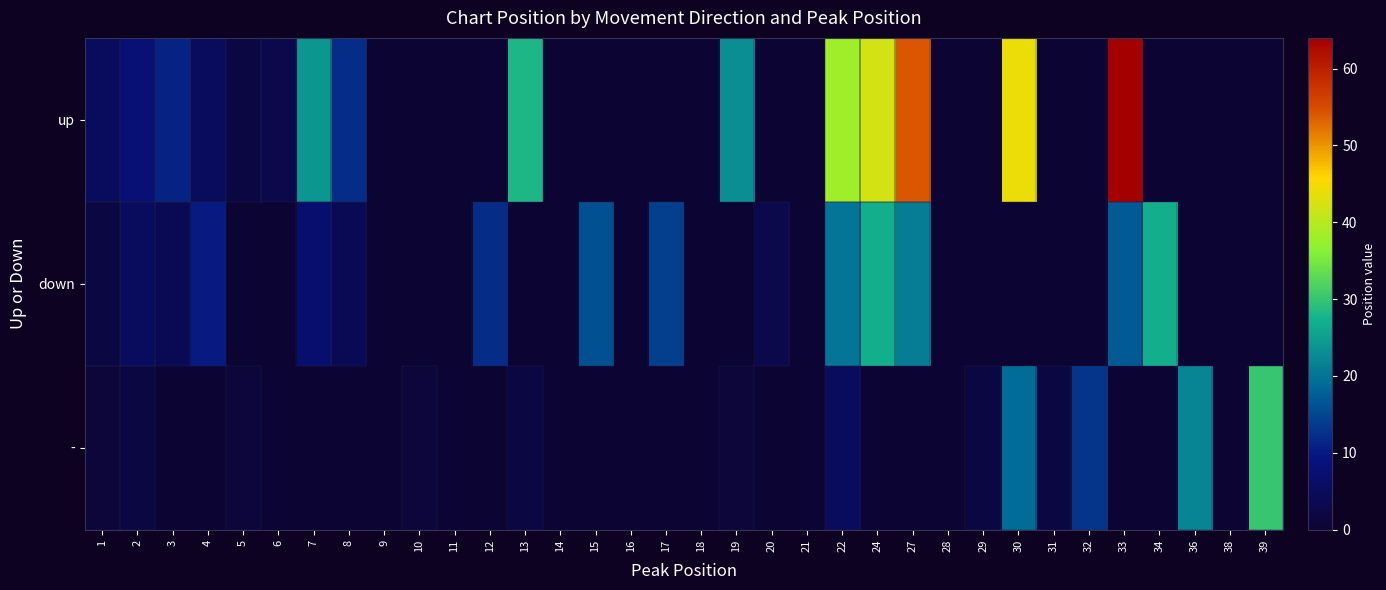

At which category does the chart reach its minimum across all series?

9